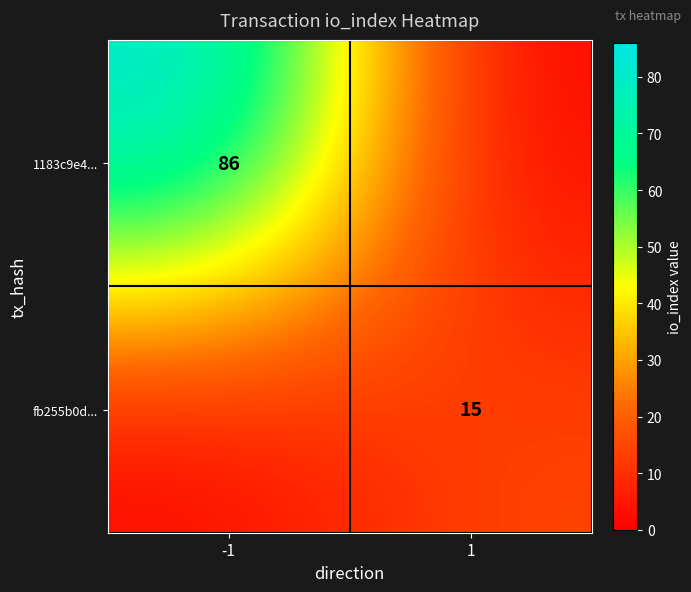

Which category has the lowest value across all series?

1